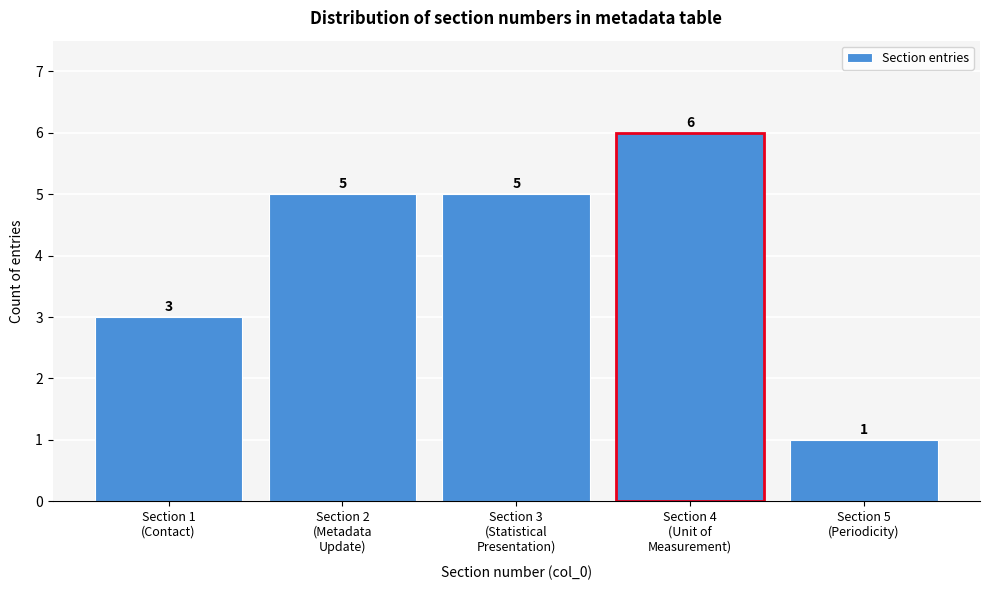

Reading right to left, what are all the values shown in this chart?

1	6	5	5	3